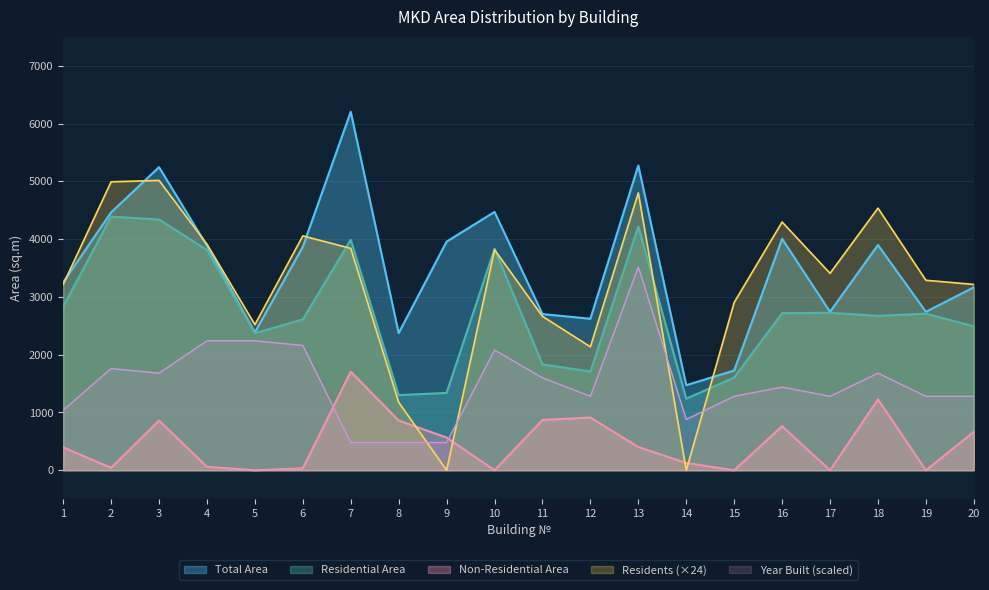

What value does the Residents series have at 3?

5016.0